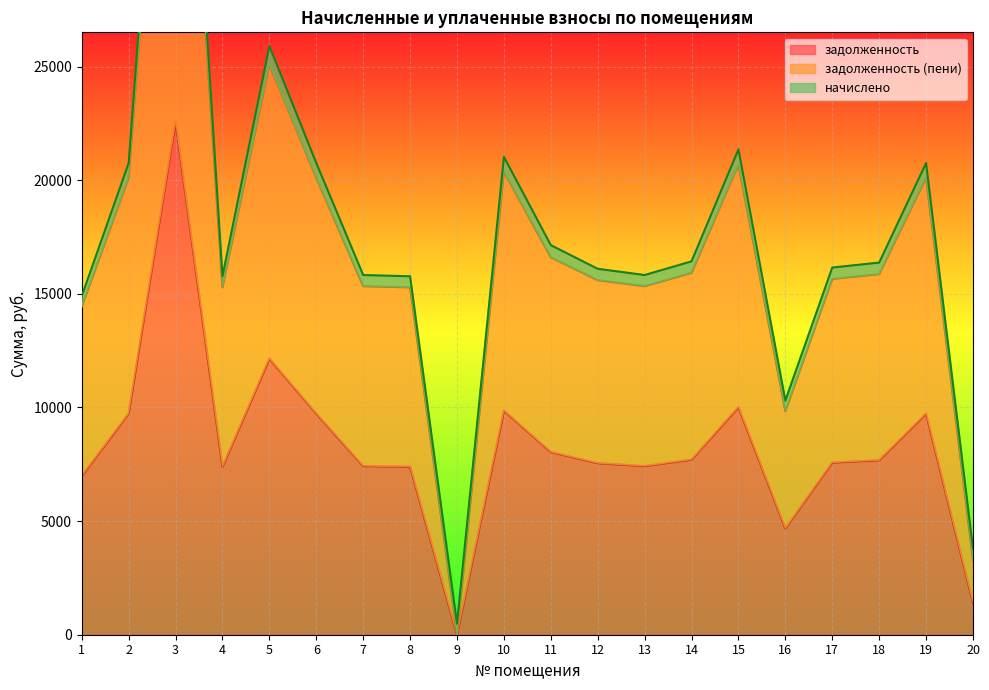

What is the difference between the maximum and second lowest values in the задолженность series?

21193.8